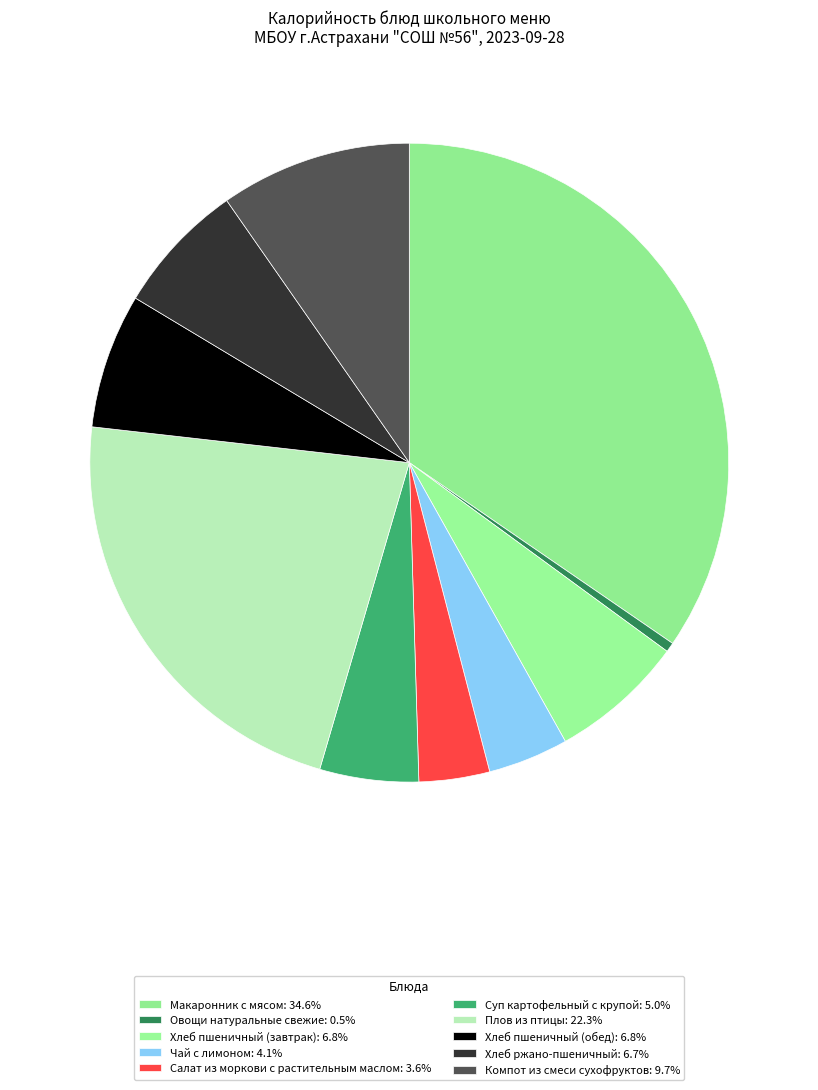

What is the smallest slice in the pie chart?

Овощи натуральные свежие